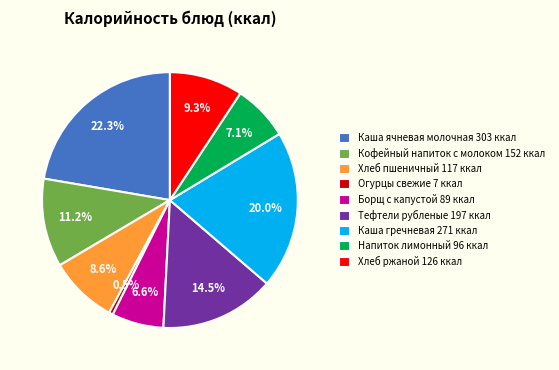

Which category has the biggest portion of the pie?

Каша ячневая молочная